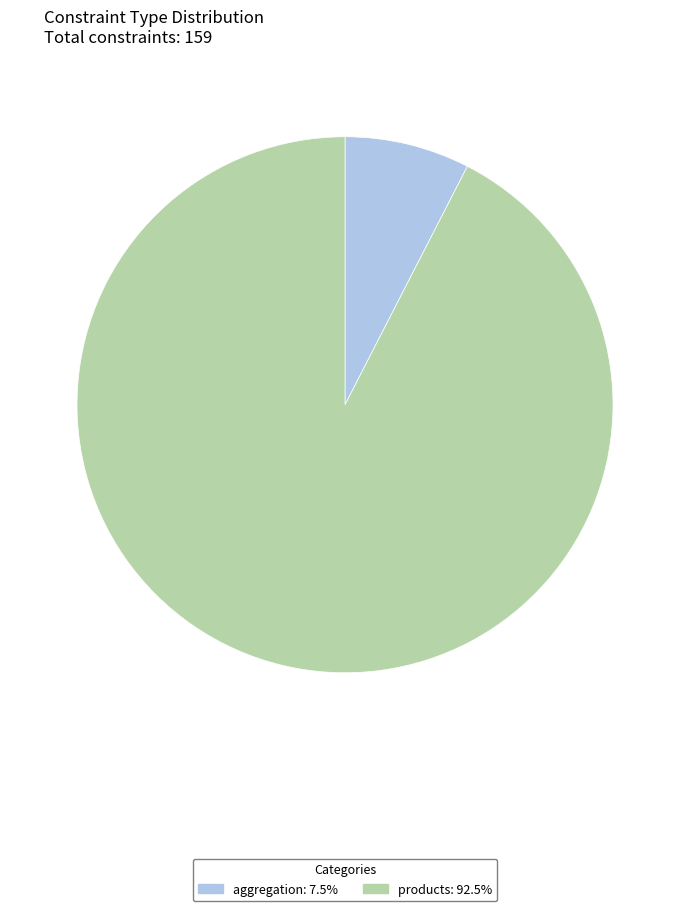

What is the largest slice in the pie chart?

products